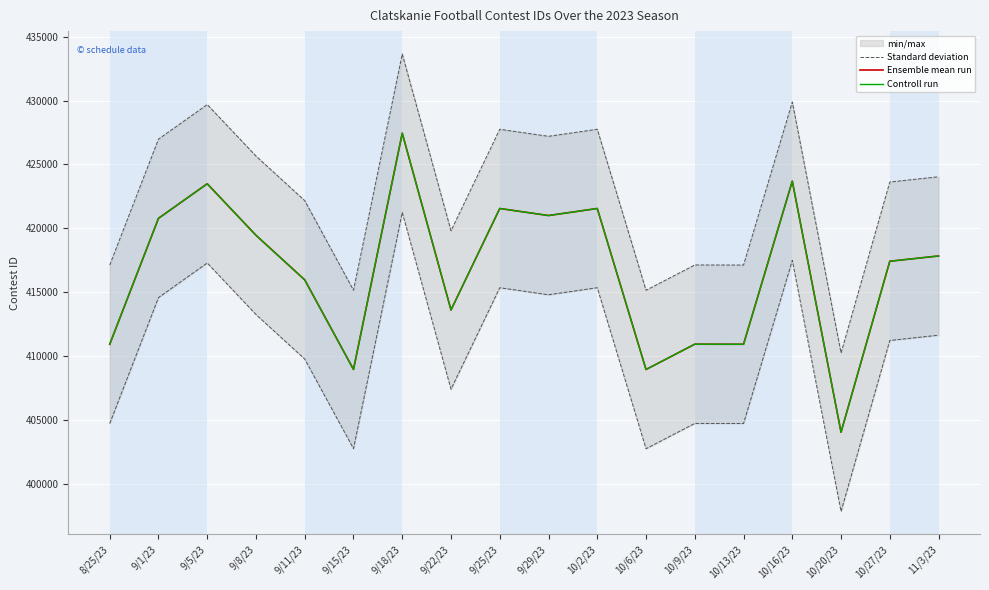

Is this an area chart (filled region under the line)?

No